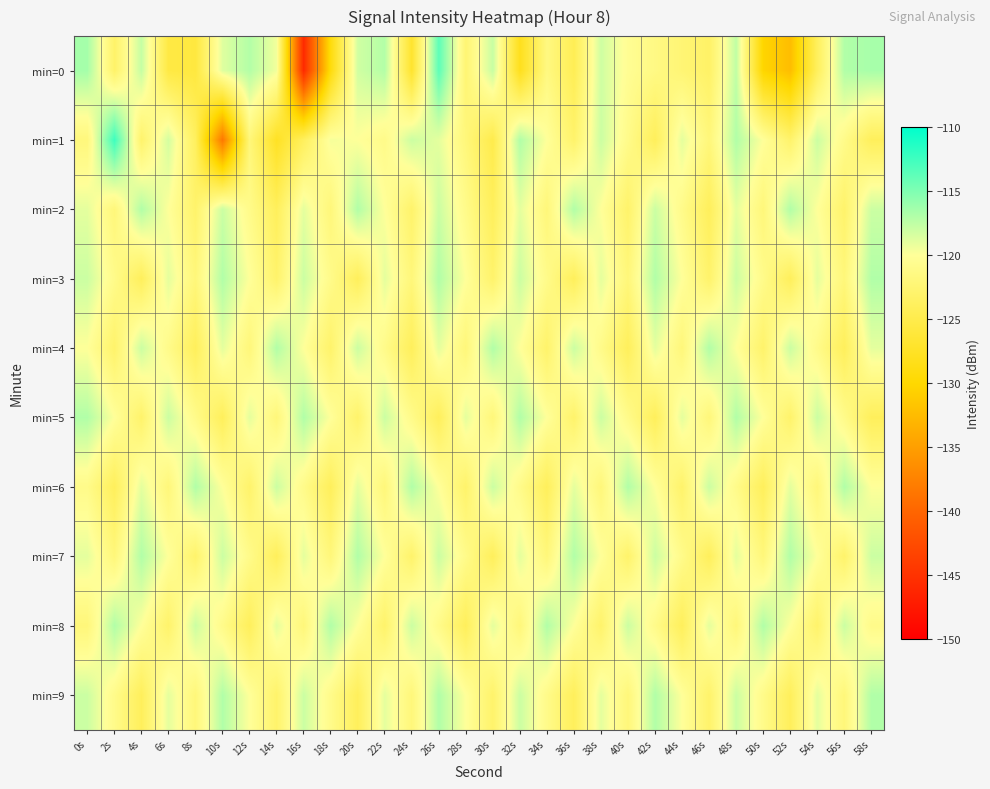

What is the spread (max minus min) of values at 58s?

7.4